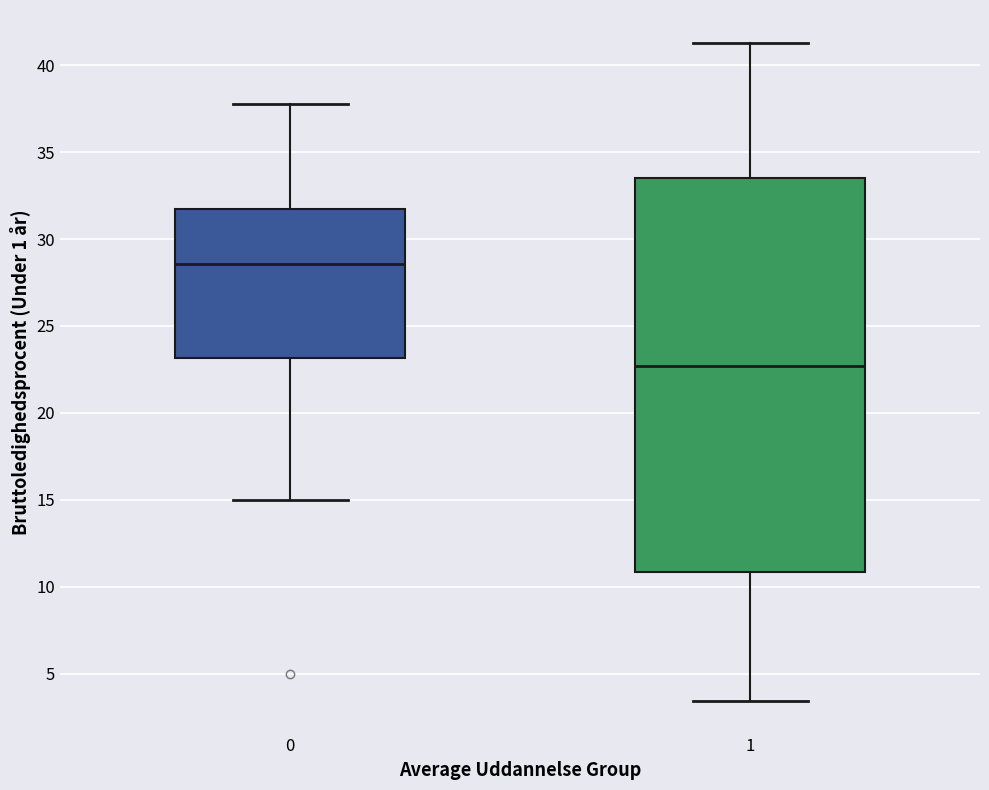

Reading left to right, read every box against the y-axis: the position of its median line, the range the box covers, and the ends of its whiskers. The values are not printed on the chart, so give them approximately, as read against the axis.

0: median 28.5, box 23.0 to 32.0, whiskers 15.0 to 38.0
1: median 22.5, box 11.0 to 33.5, whiskers 3.5 to 41.5